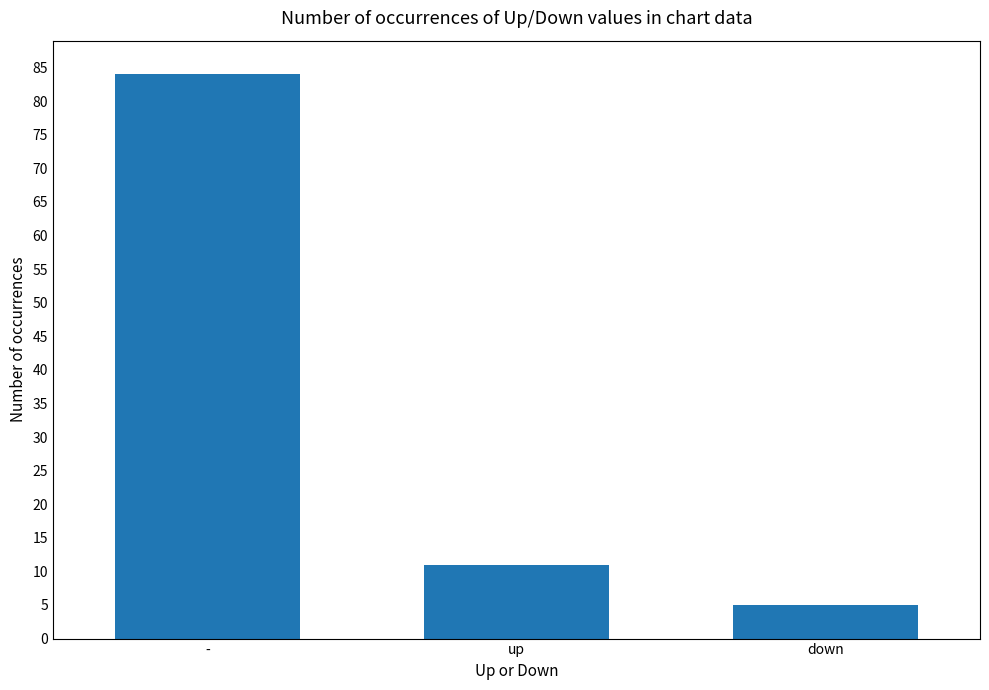

Reading left to right, what are all the values shown in this chart?

84	11	5